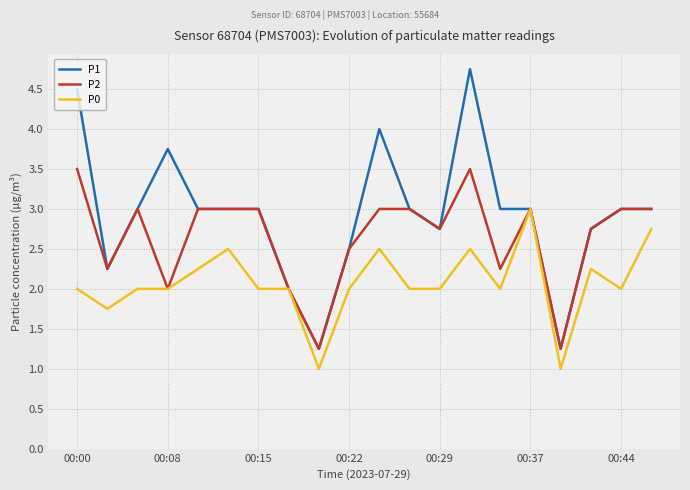

List the series in order of their overall mean, lowest first.

P0, P2, P1